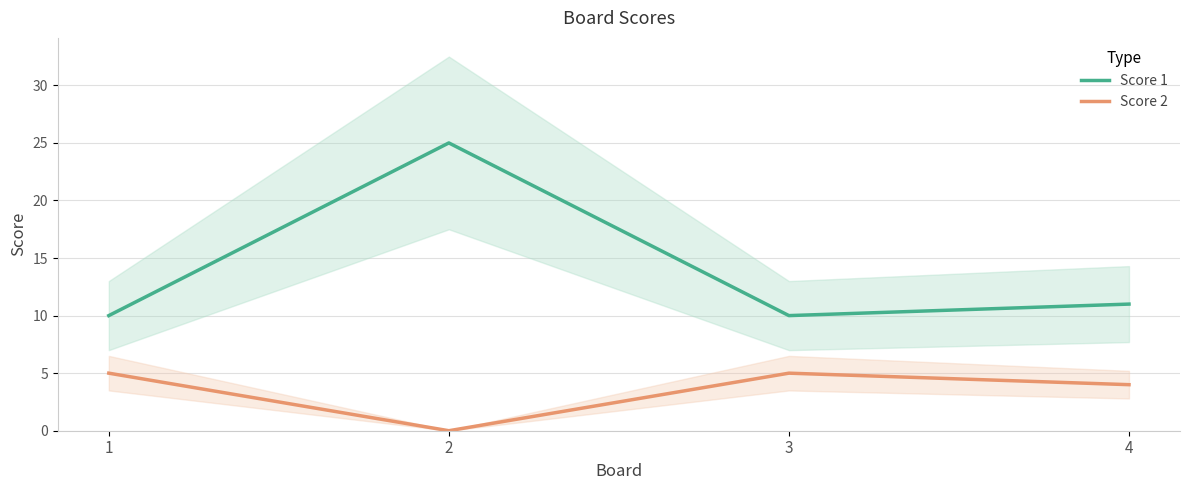

True or false: Score 2 has more than 2 interior local peaks.

False